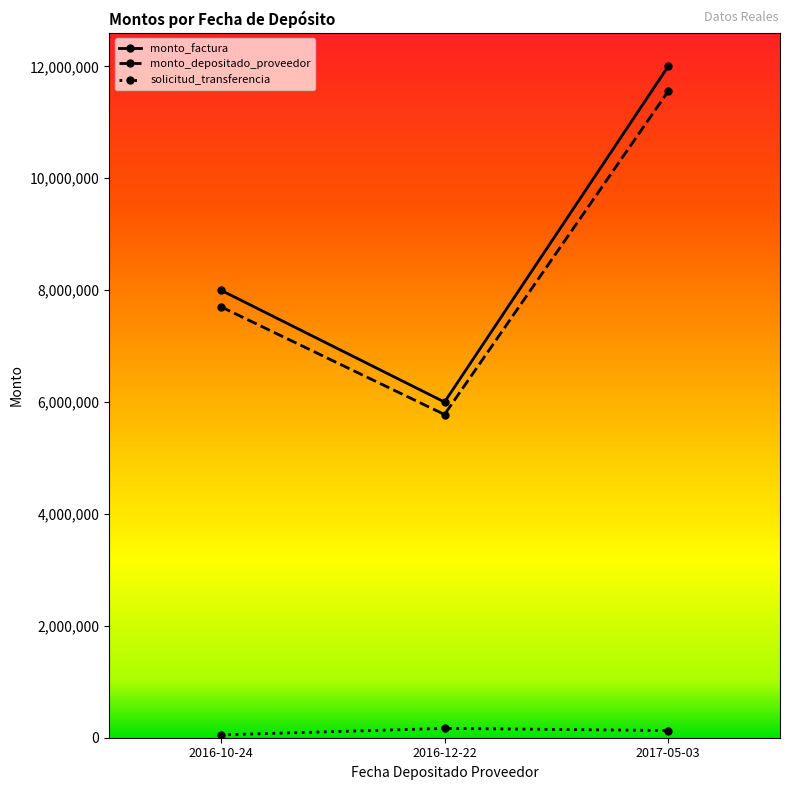

What value does the monto_depositado_proveedor series have at 2016-12-22, to the nearest 10?

5777600